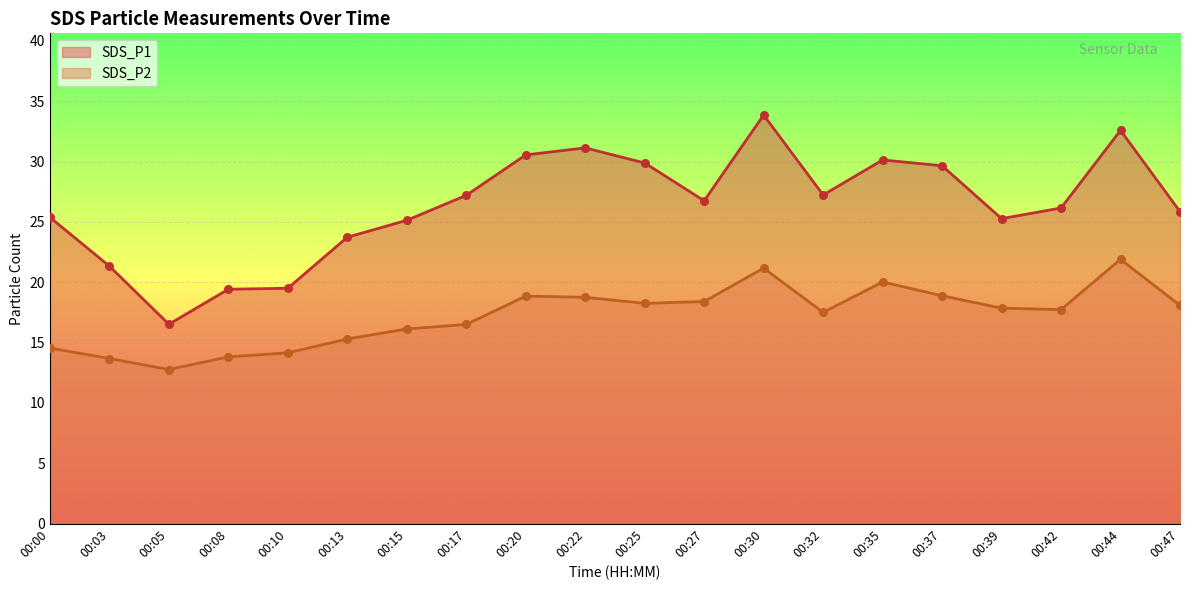

At which category is the sum across all series the highest?

00:30